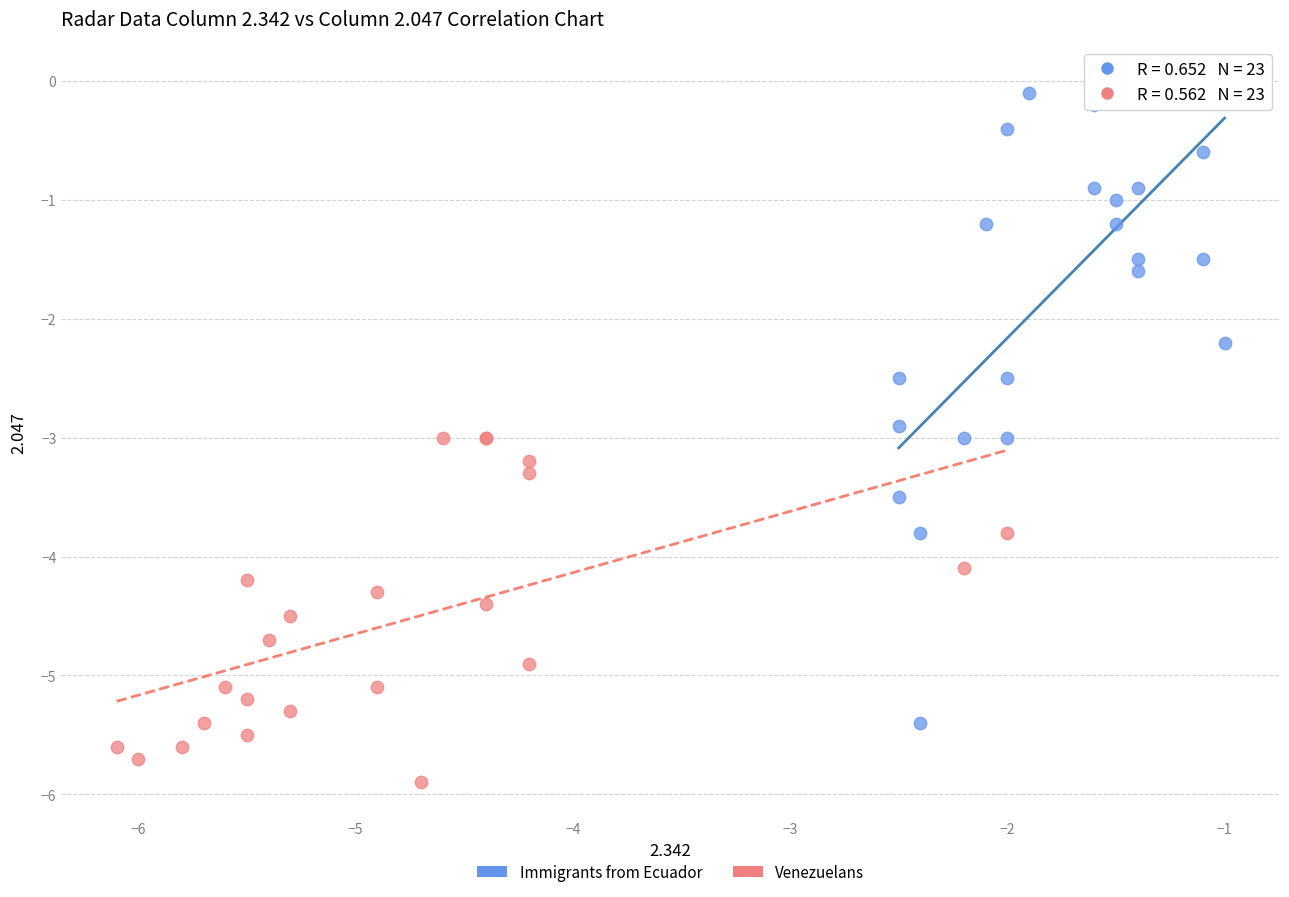

Which series reaches the maximum Y coordinate?

Immigrants from Ecuador